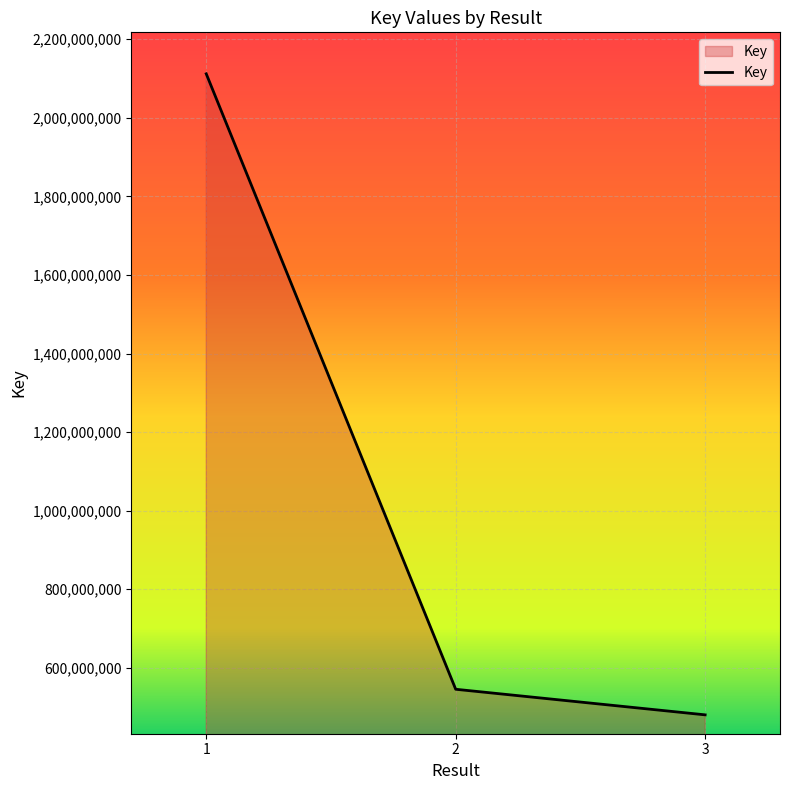

The chart shows a value of 885195452 at 1. True or false?

False